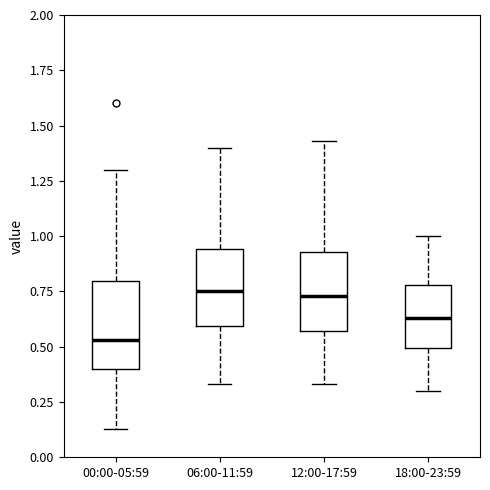

Reading left to right, transcribe this box plot: for each box, give where its median line is, the range the box spans, and where its two whiskers end, as read against the y-axis. The values are not printed on the chart, so give them approximately, as read against the axis.

00:00-05:59: median 0.55, box 0.40 to 0.80, whiskers 0.15 to 1.30
06:00-11:59: median 0.75, box 0.60 to 0.95, whiskers 0.35 to 1.40
12:00-17:59: median 0.75, box 0.55 to 0.95, whiskers 0.35 to 1.45
18:00-23:59: median 0.65, box 0.50 to 0.80, whiskers 0.30 to 1.00